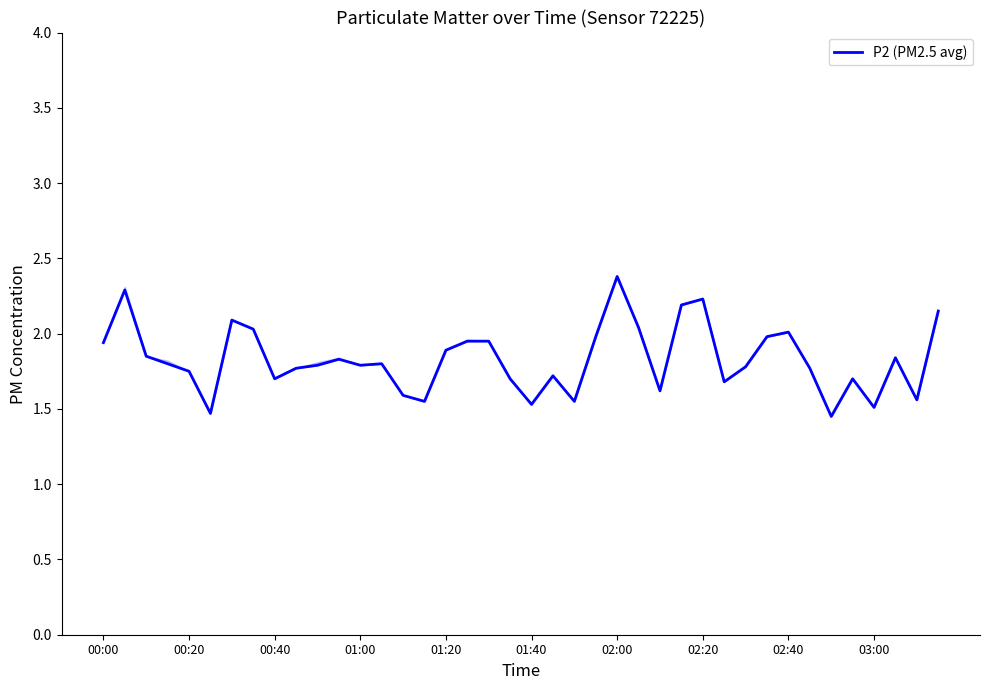

What is the maximum value shown in the chart?

2.4